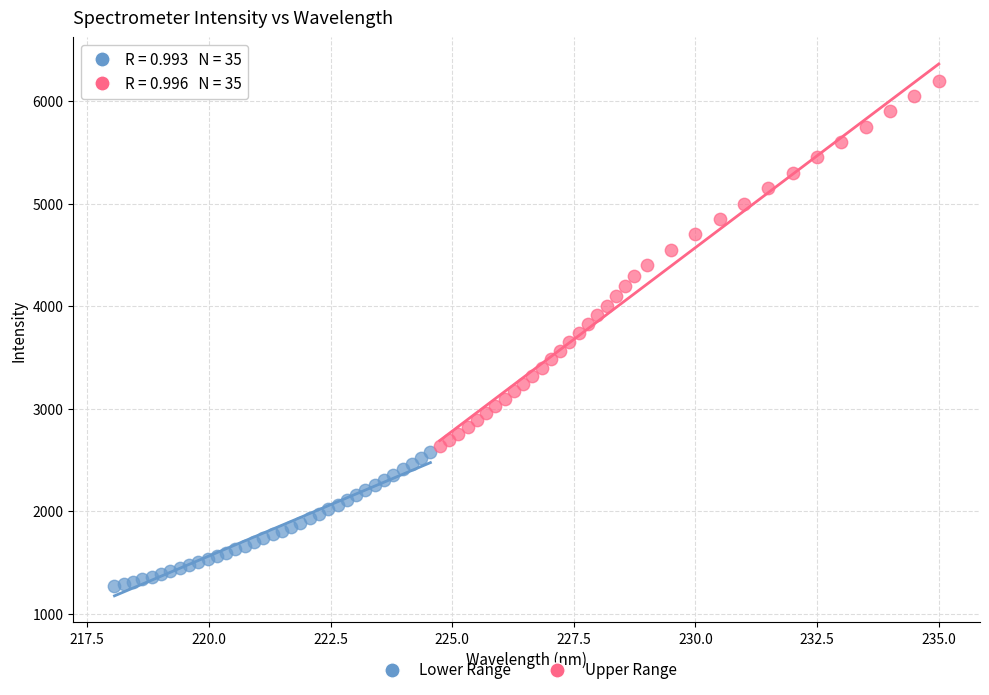

Which series has the largest Y range (max minus min)?

Upper Range